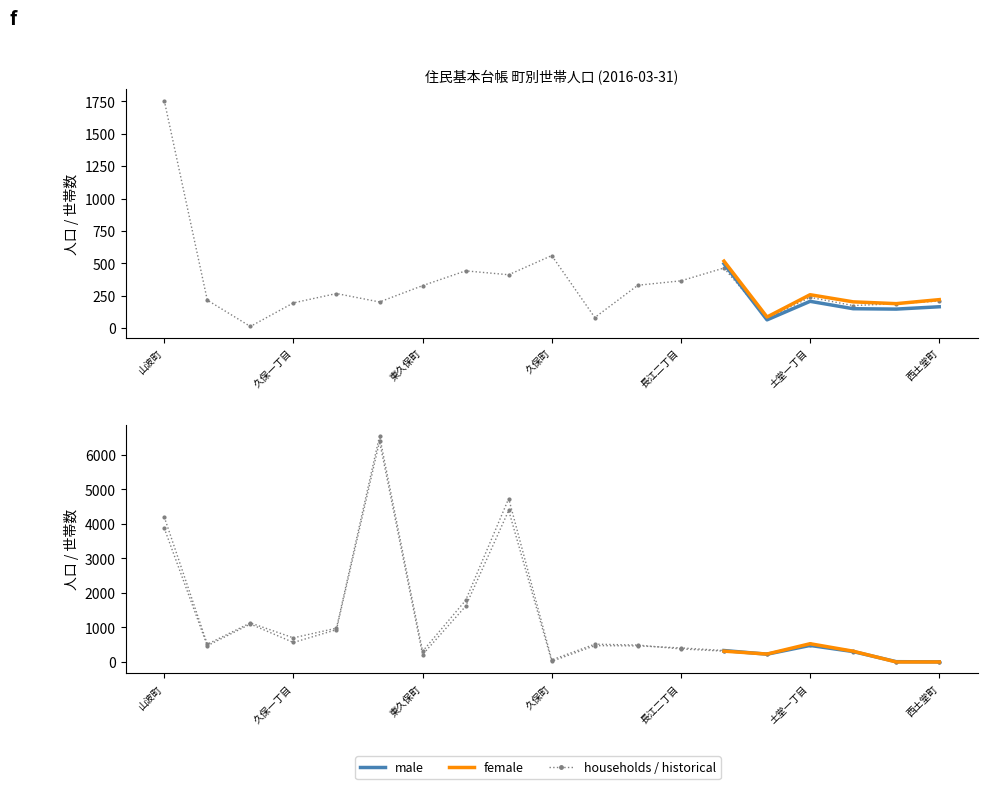

Where is the first local maximum for female (right)?

尾崎町